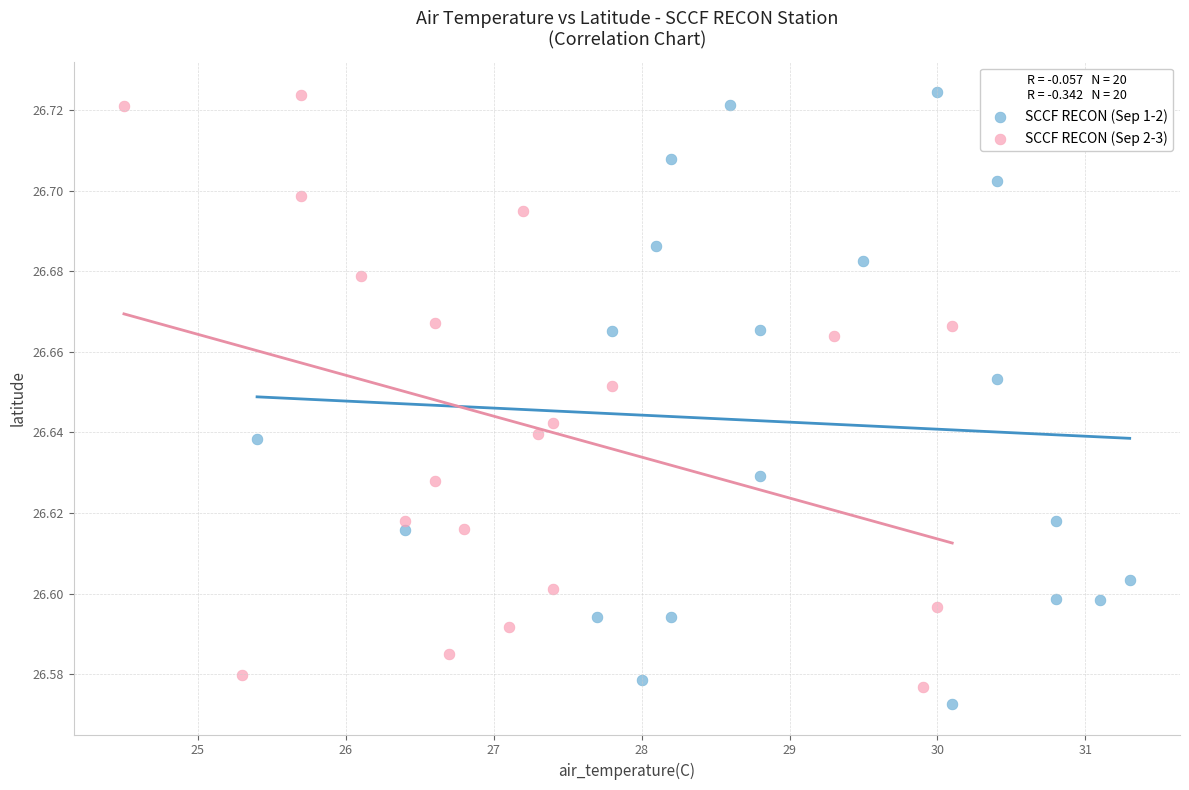

Which series contains the lowest Y value?

SCCF RECON (Sep 1-2)